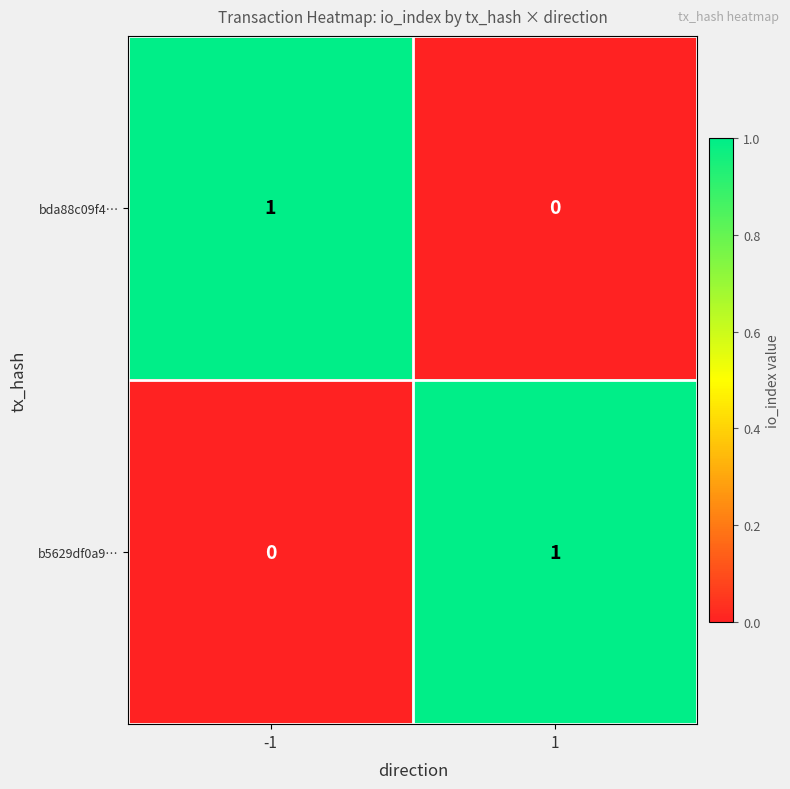

List the labels in order of b5629df0a9… value, largest first.

1, -1